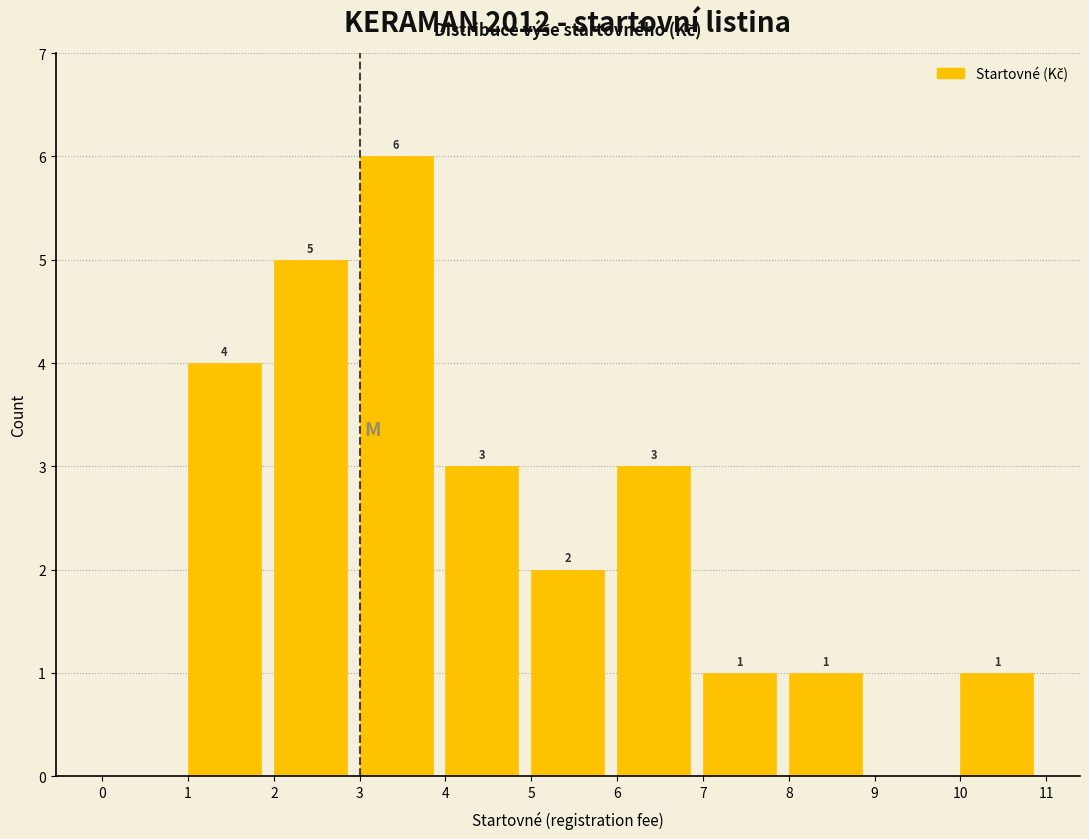

Which range on the x-axis has the tallest bar?

3 to 4